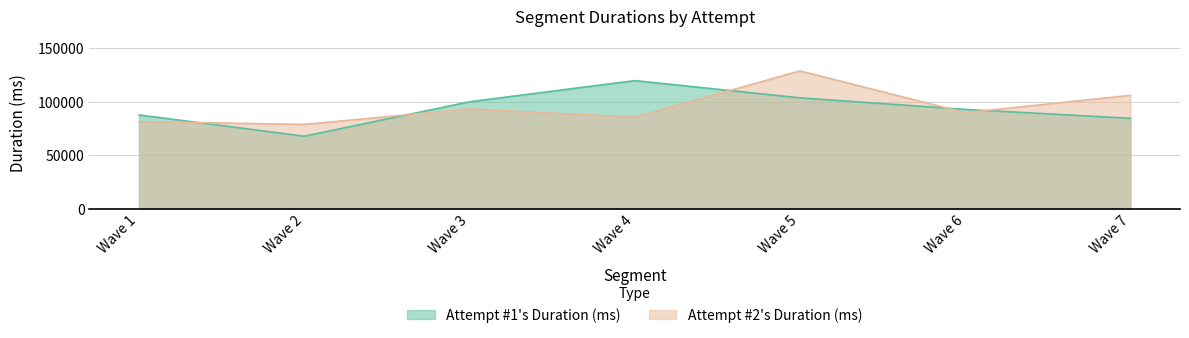

How many distinct data groups are displayed?

2